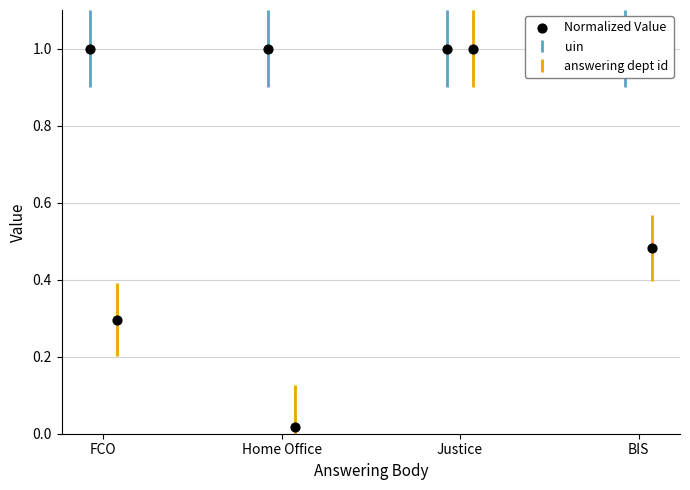

At how many categories does at least one series exceed 0?

4